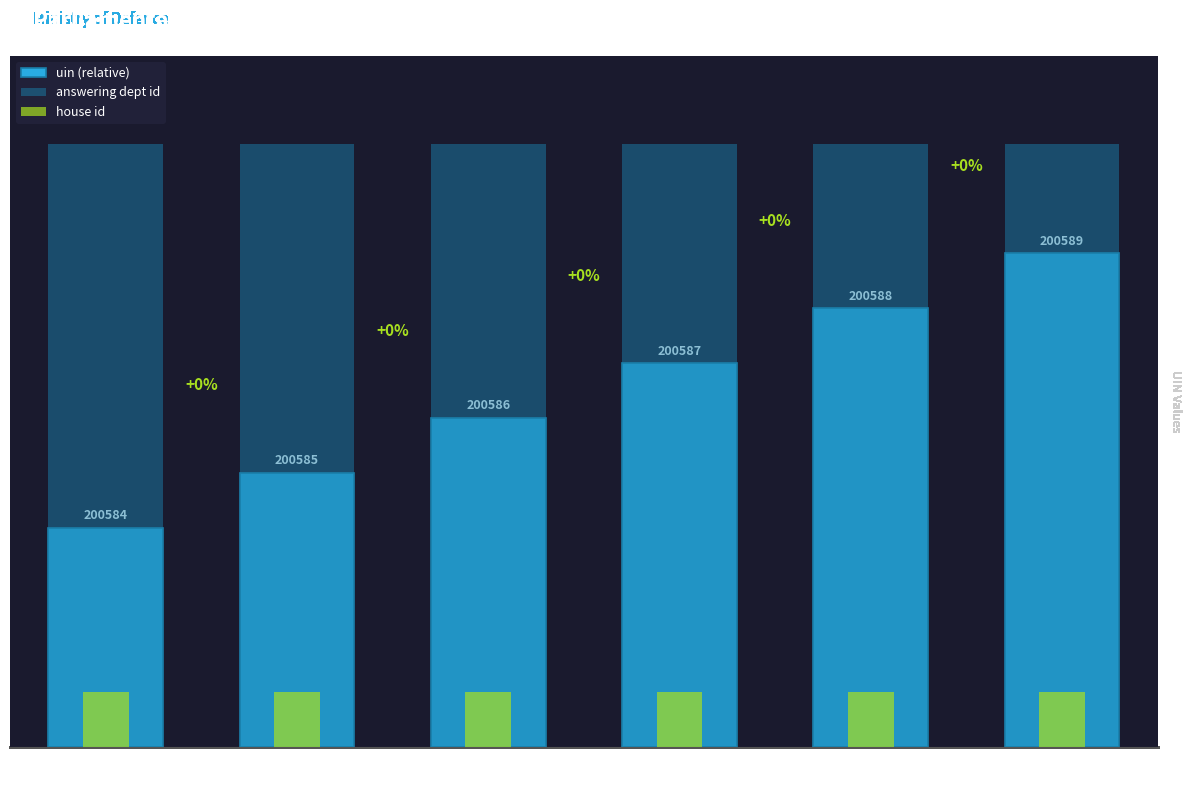

How many bars are there in total?

18